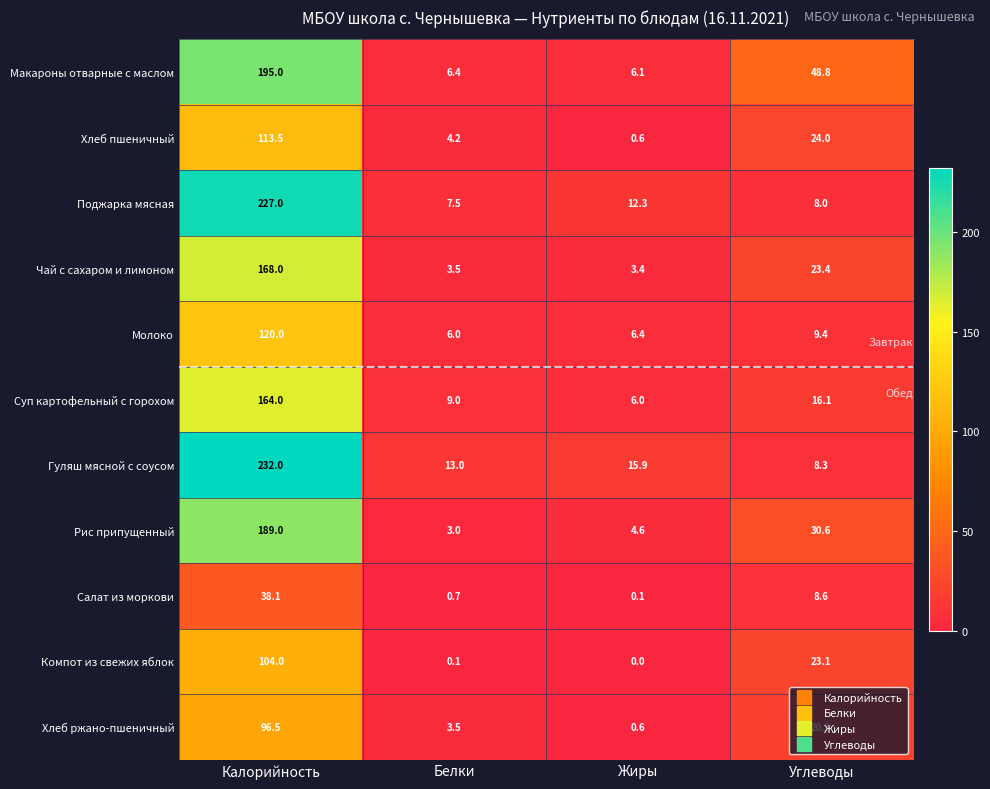

Which series has the widest spread of values?

Гуляш мясной с соусом